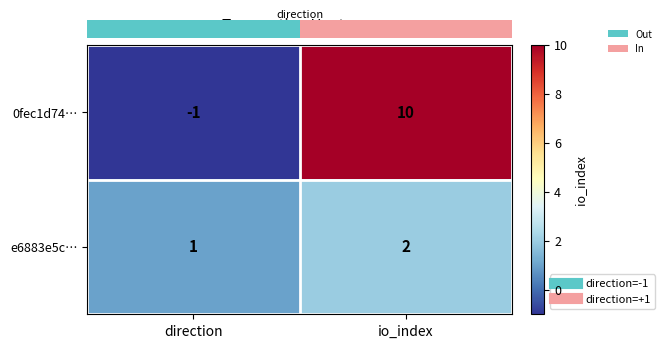

What is the difference between the highest and lowest values at direction?

2